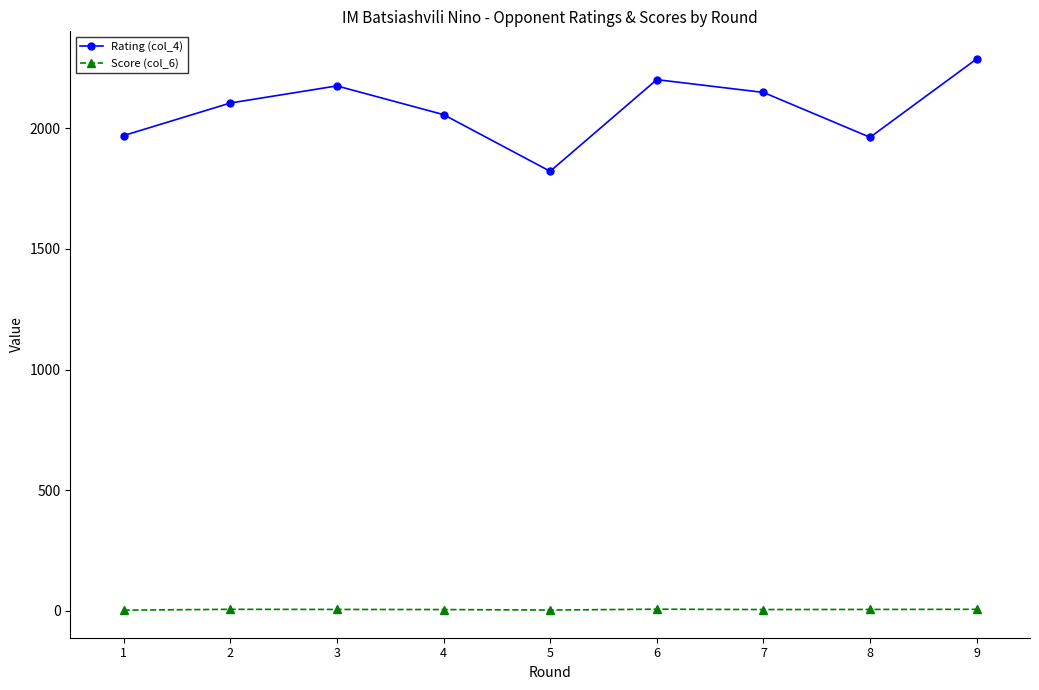

How many data points does each series have?

9